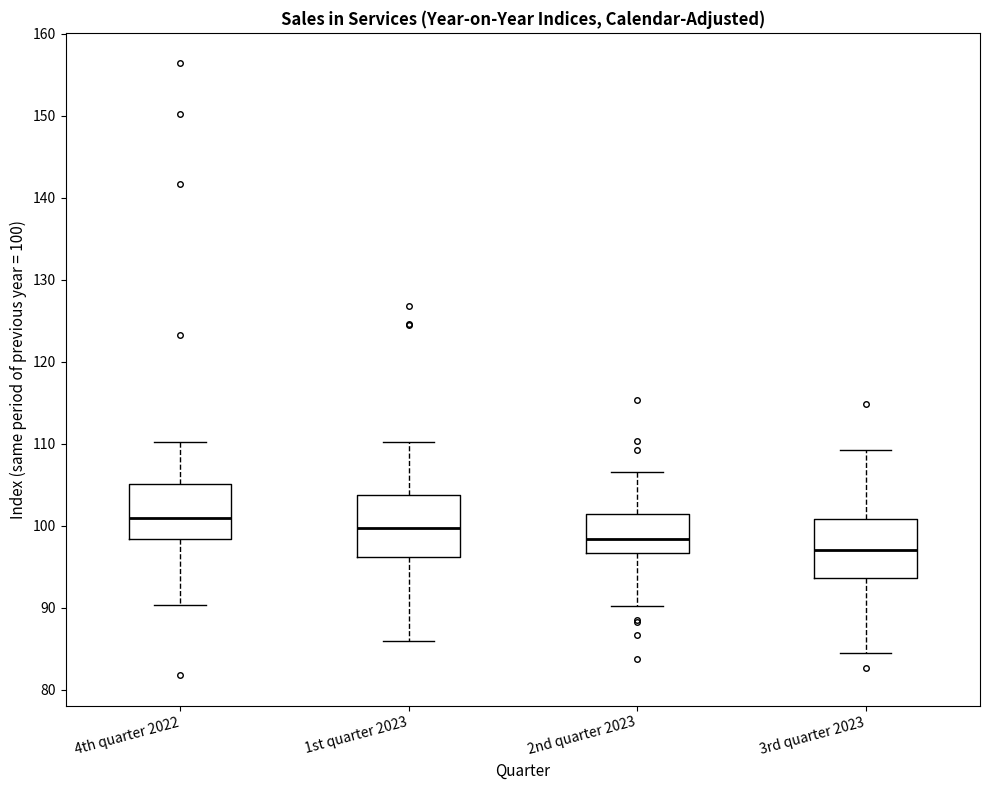

Where is the upper edge of the box for 4th quarter 2022 on the y-axis? The values are not printed on the chart, so give them approximately, as read against the axis.

105